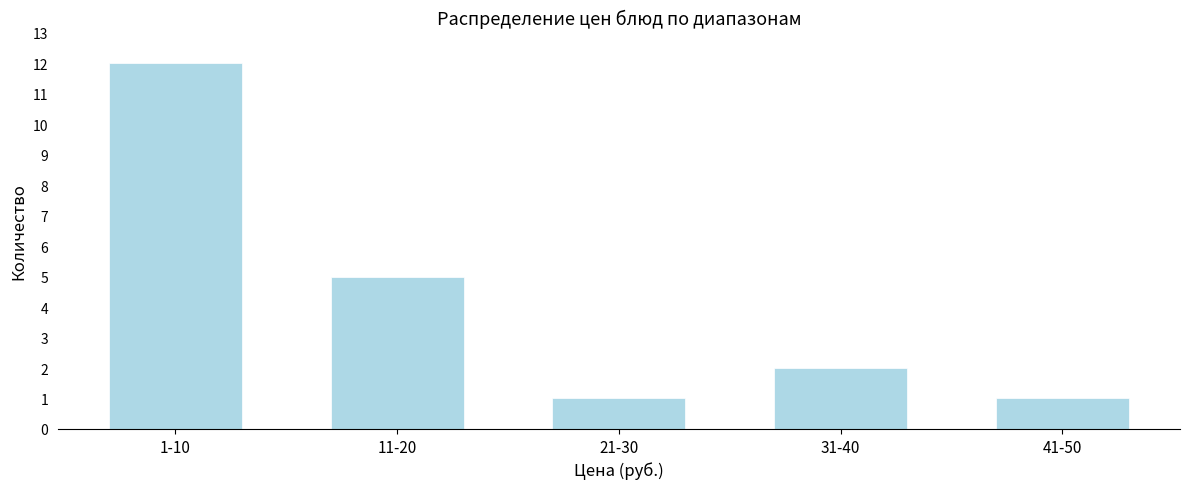

Reading left to right, what are all the values shown in this chart?

12	5	1	2	1